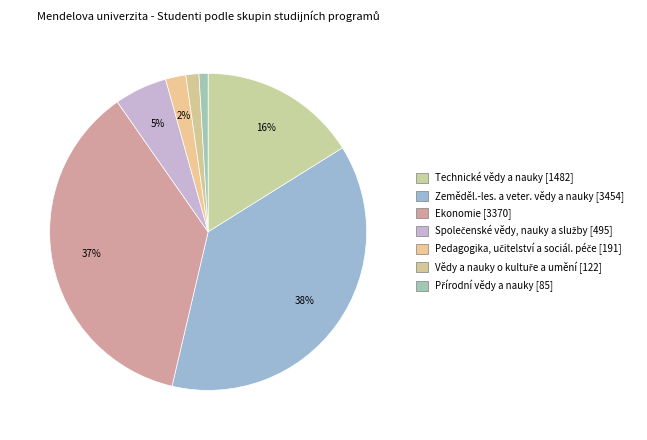

How many segments does this pie chart have?

7